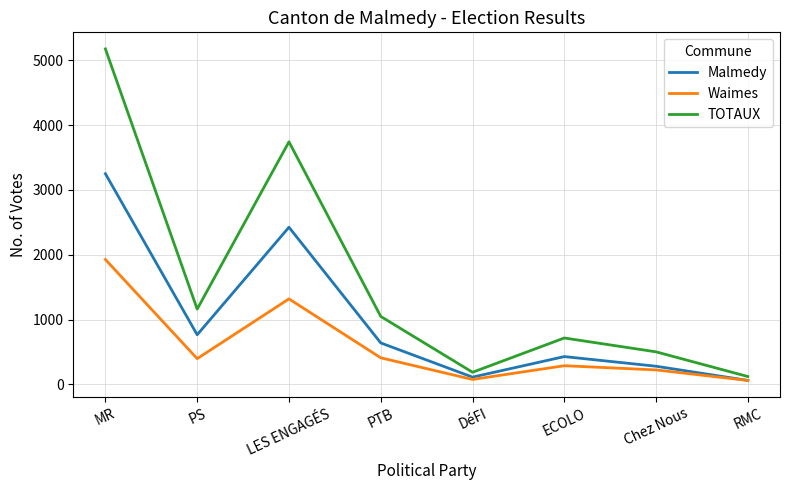

The Malmedy series shows 5484 at MR. True or false?

False